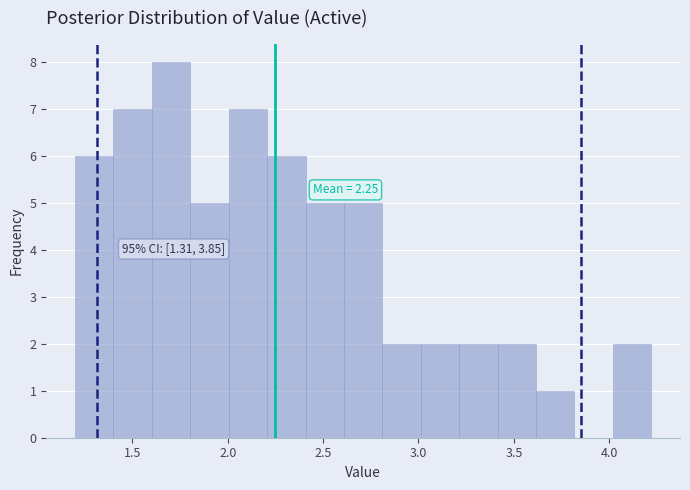

Over which range of the x-axis is the bar tallest?

1.6 to 1.8